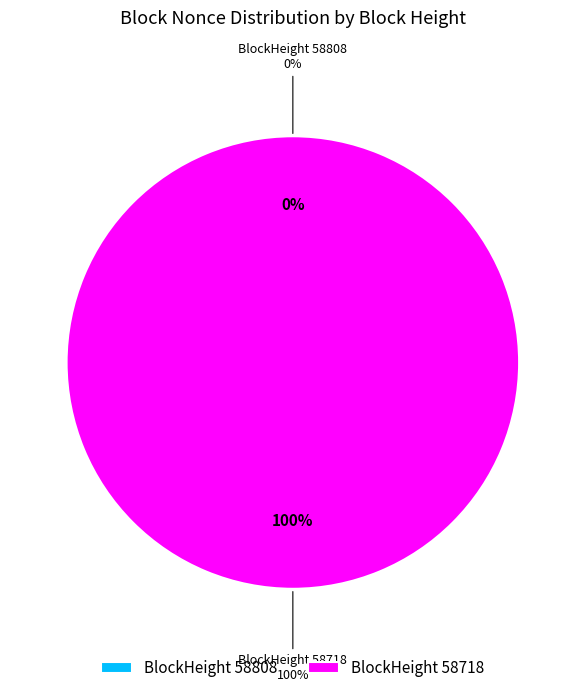

Combined, do 58808 and 58718 account for over 50%?

Yes